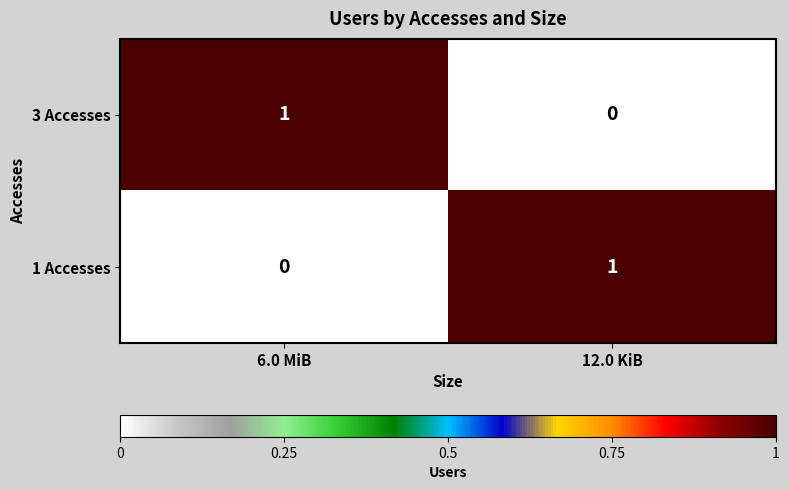

At 12.0 KiB, list the series in order from largest to smallest.

1 Accesses, 3 Accesses